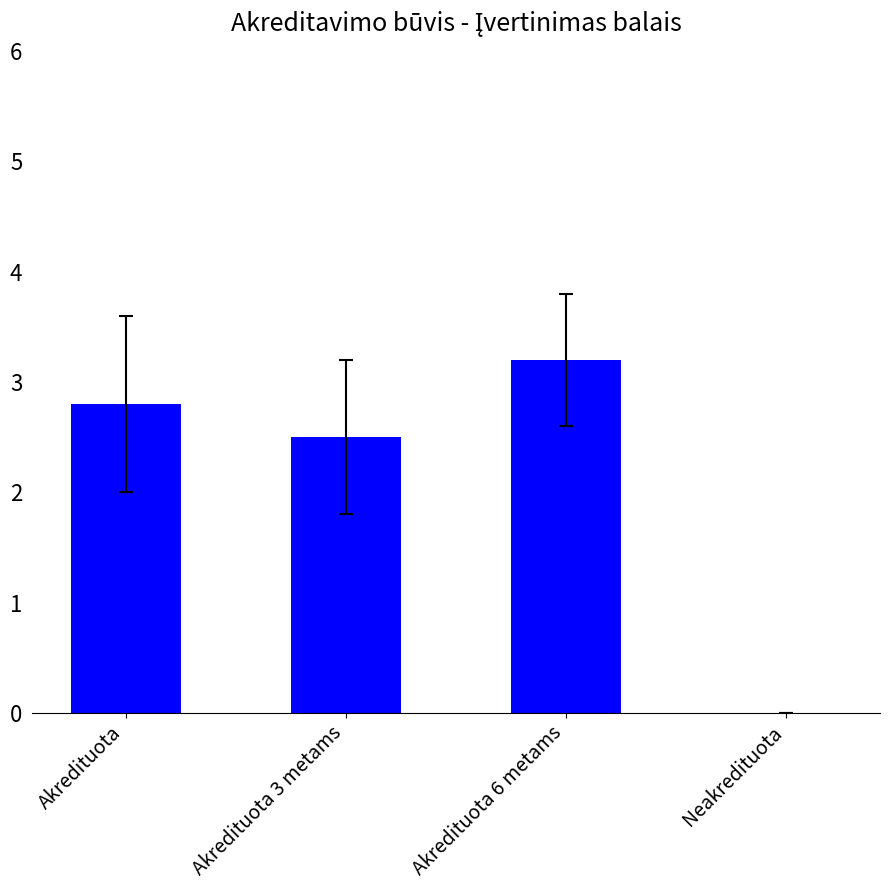

Where does the data first go above 2?

Akredituota